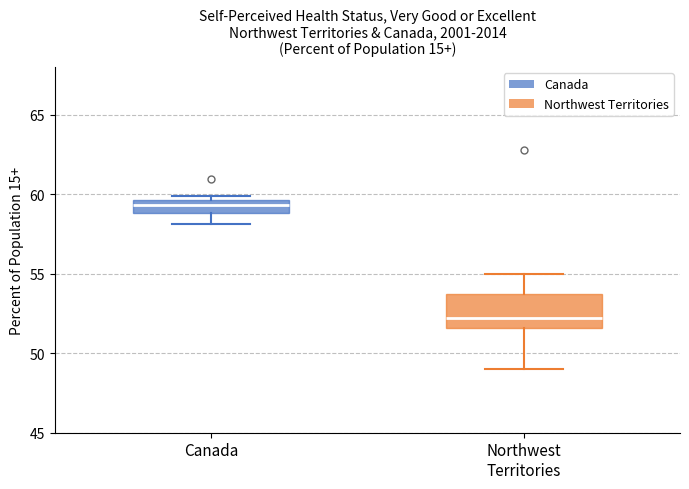

Which box has the lowest median line?

Northwest Territories